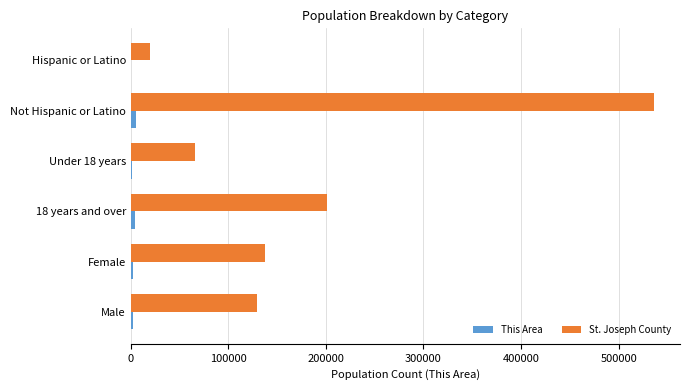

Which series changed the most between Male and Not Hispanic or Latino?

St. Joseph County